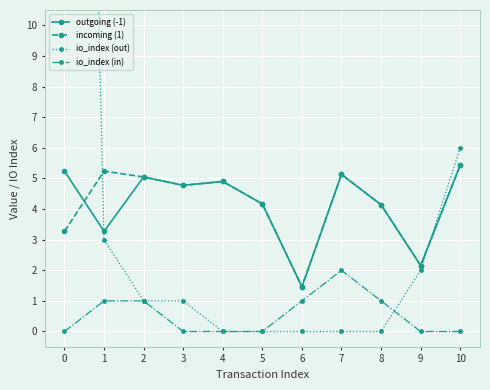

Where do outgoing (-1) and io_index (out) first cross each other?

0 and 1